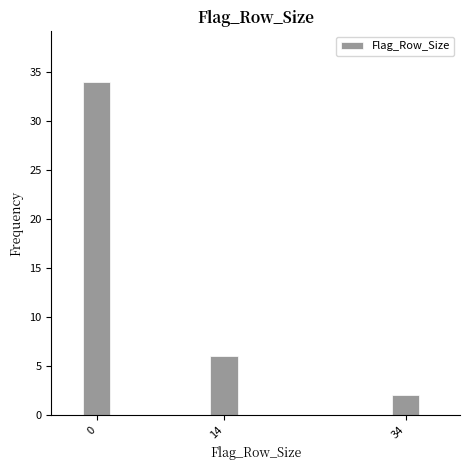

Reading right to left, extract all data points from this chart.

2	6	34